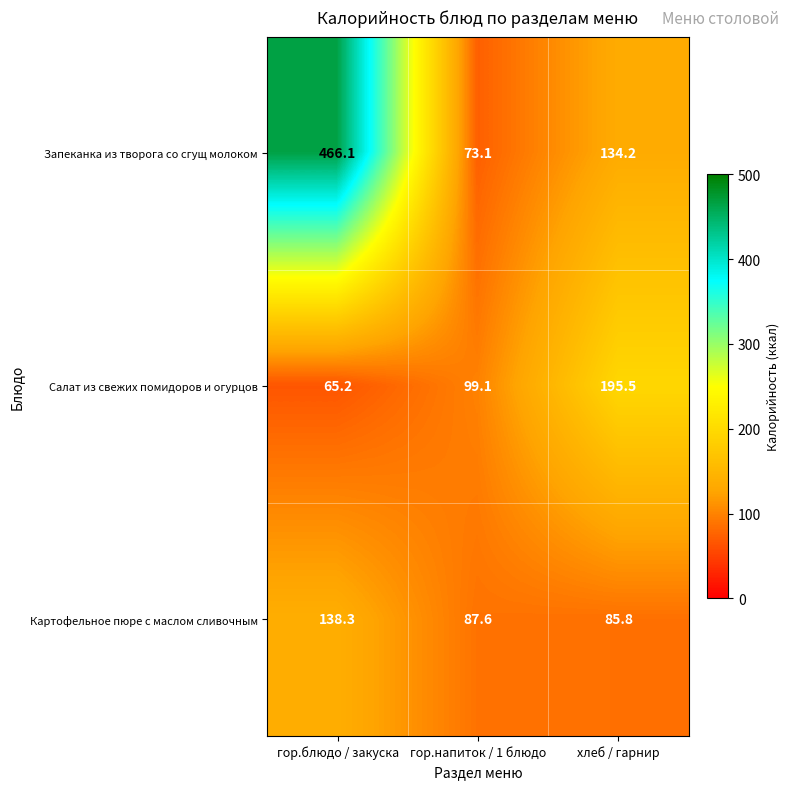

What is the spread (max minus min) of values at гор.напиток / 1 блюдо?

26.0